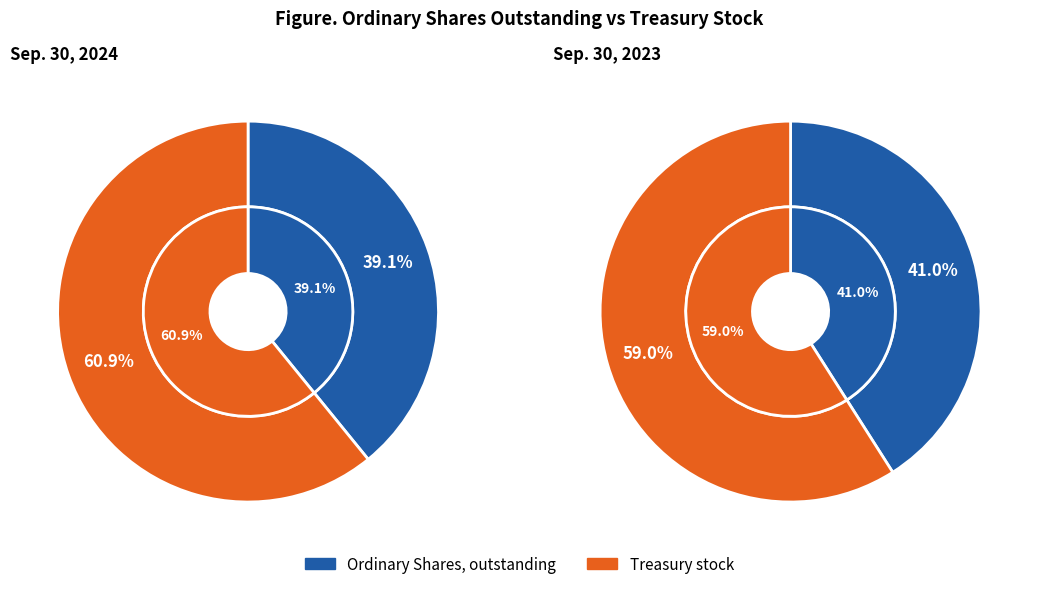

To the nearest percent, what is the difference between the Ordinary Shares, outstanding and Treasury stock slice percentages?

22%